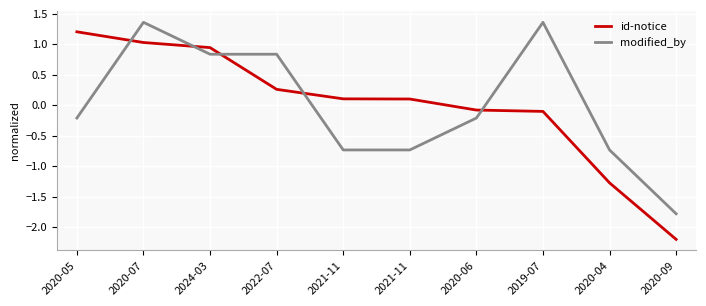

What is the sum of the modified_by values at 2021-11 and 2021-11?

-1.5